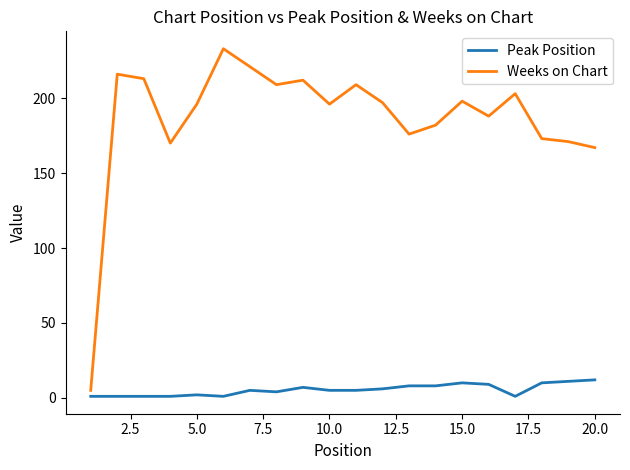

True or false: Weeks on Chart and Peak Position cross at least once.

False